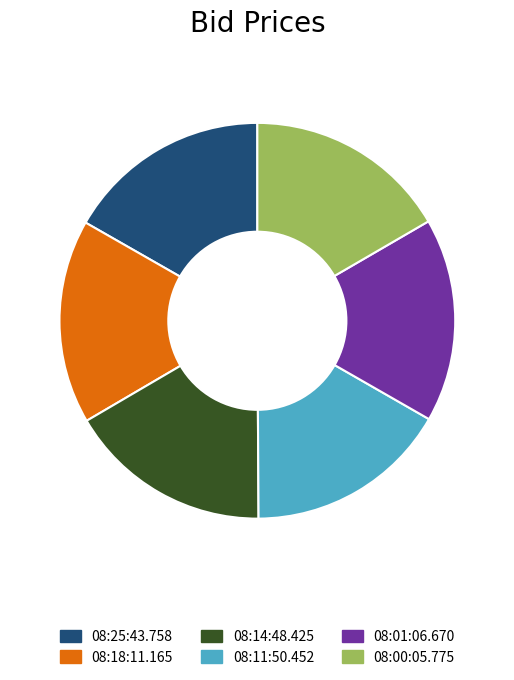

Is the sum of 08:00:05.775 and 08:01:06.670 greater than half?

No